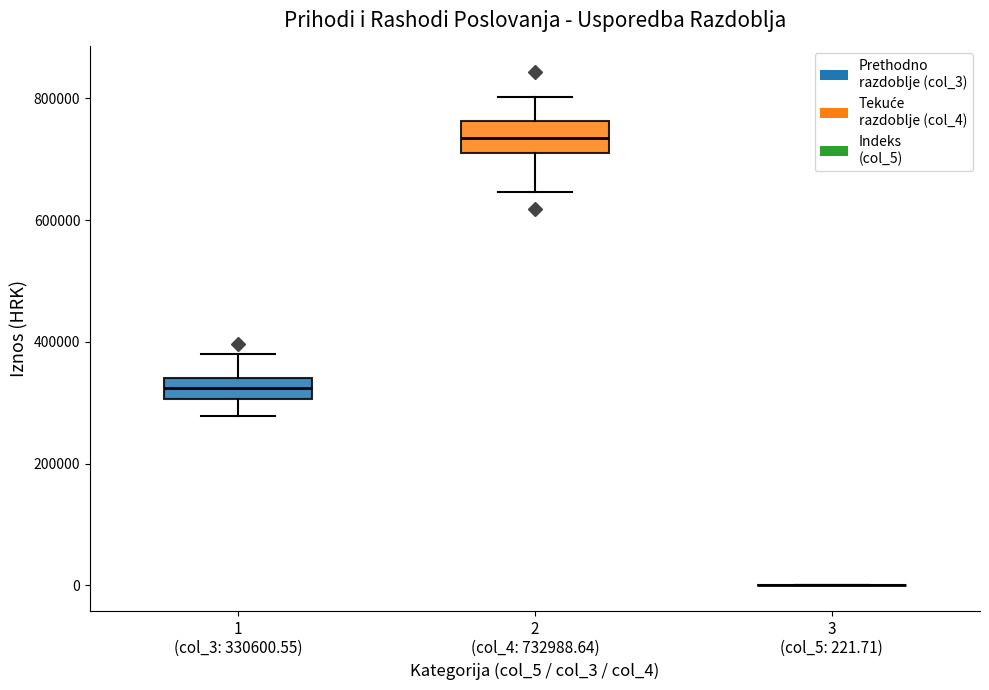

Reading left to right, transcribe this box plot: for each box, give where its median line is, the range the box spans, and where its two whiskers end, as read against the y-axis. The values are not printed on the chart, so give them approximately, as read against the axis.

1 (col_3: 330600.55): median 320000, box 300000 to 340000, whiskers 280000 to 380000
2 (col_4: 732988.64): median 740000, box 720000 to 760000, whiskers 640000 to 800000
3 (col_5: 221.71): box collapsed to a line at 0, whiskers 0 to 0